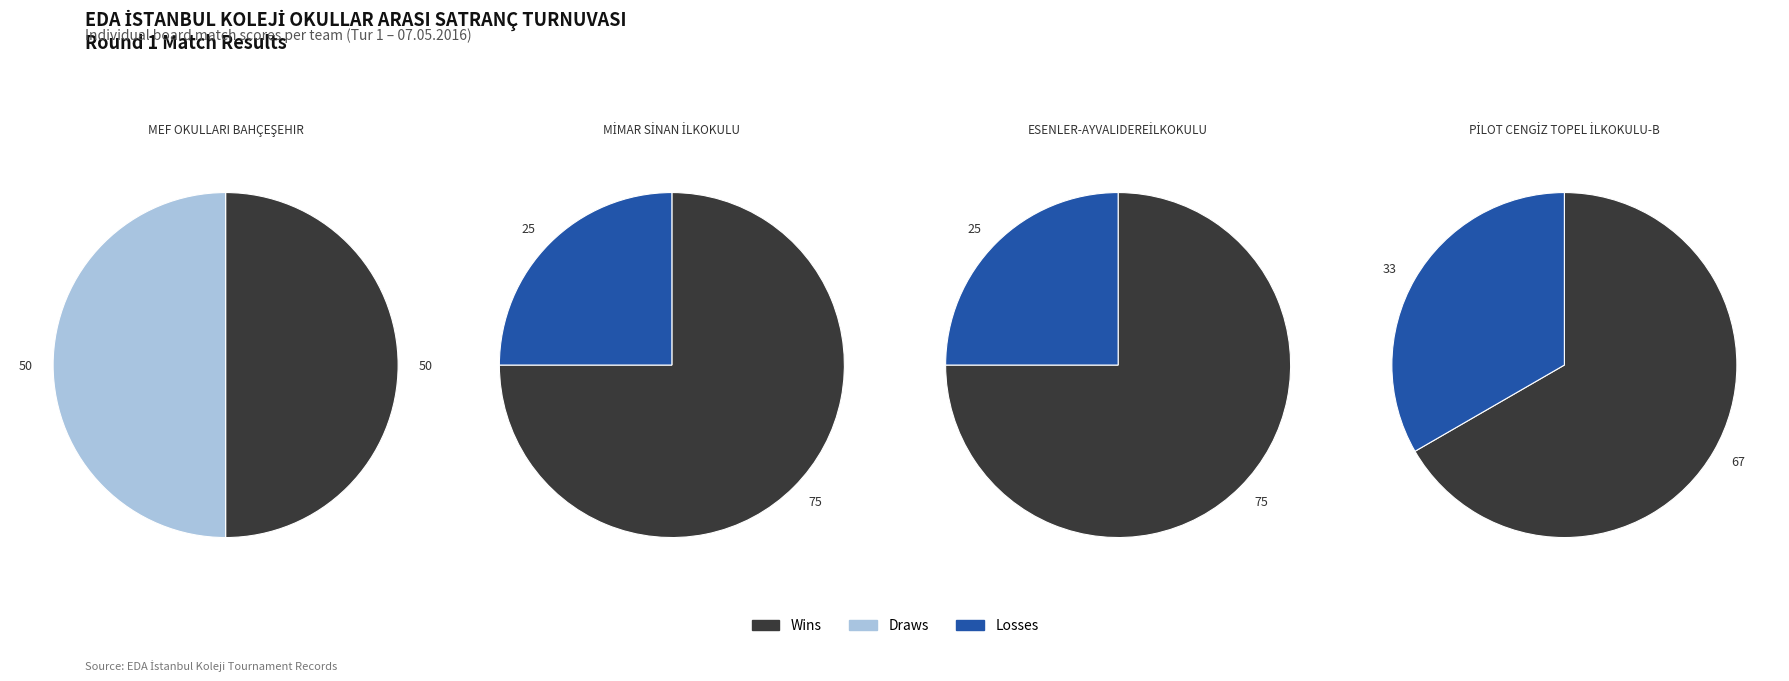

Does any single category account for the majority?

No